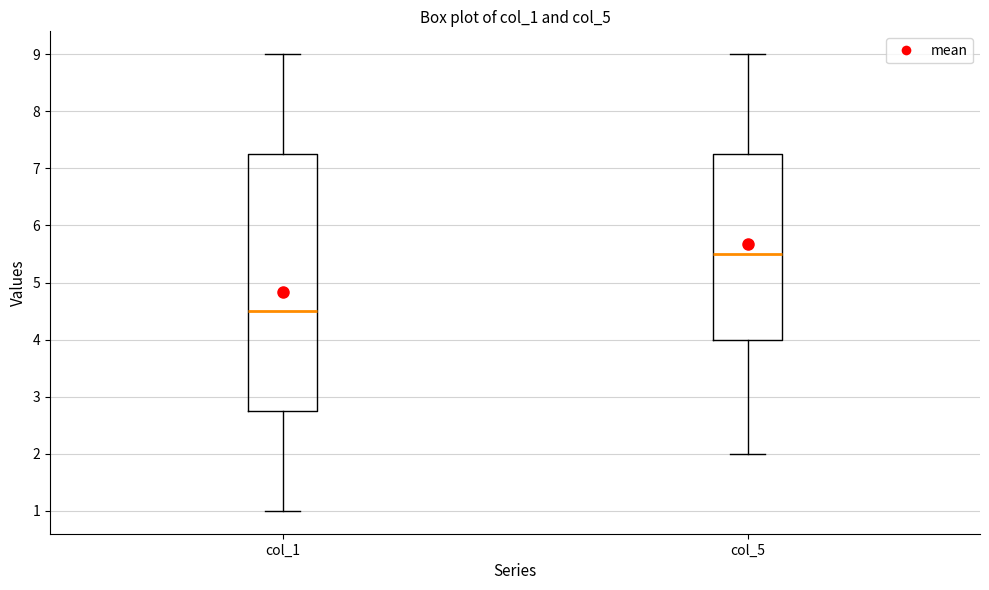

Which box has the lowest median line?

col_1